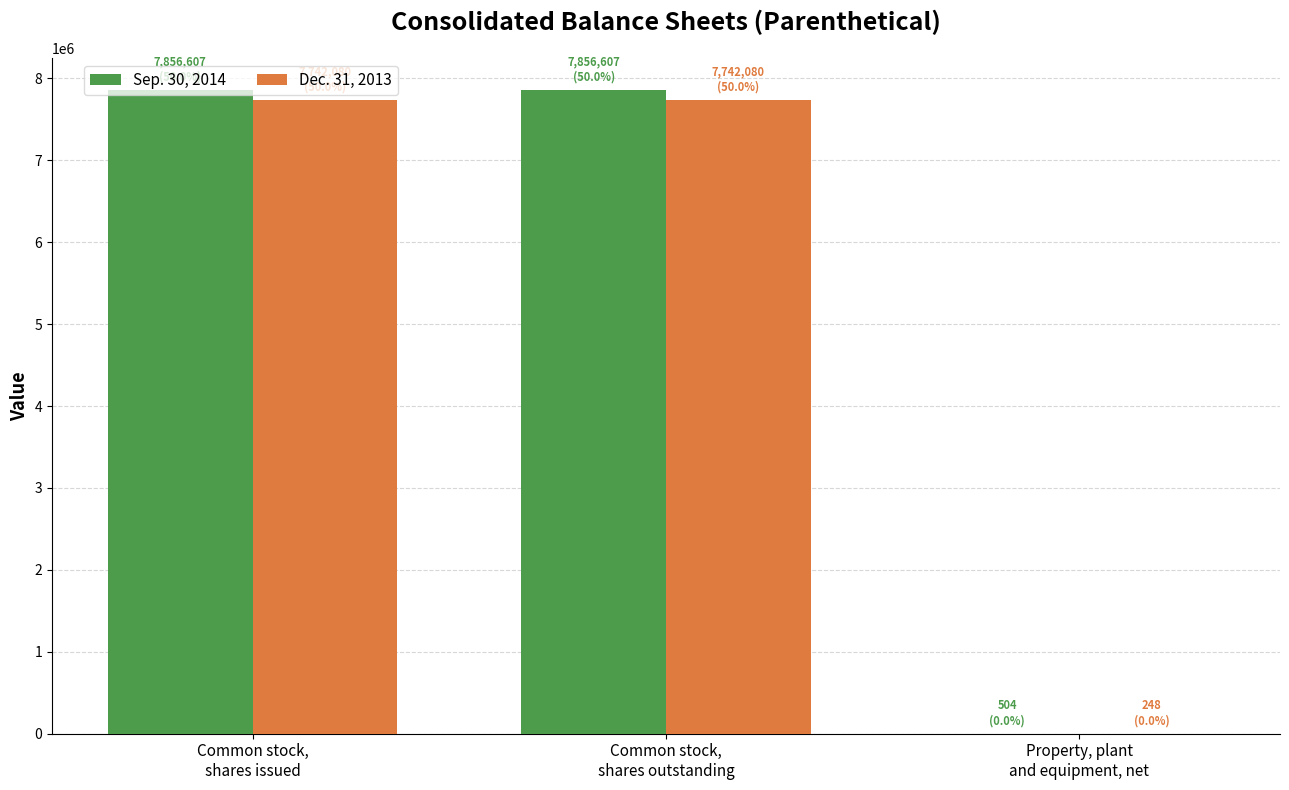

Which series has the widest spread of values?

Sep. 30, 2014